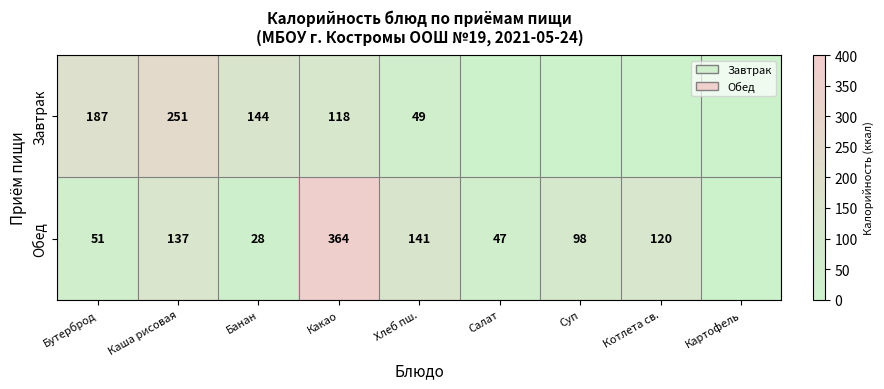

What is the difference between the Обед values at Котлета св. and Суп?

22